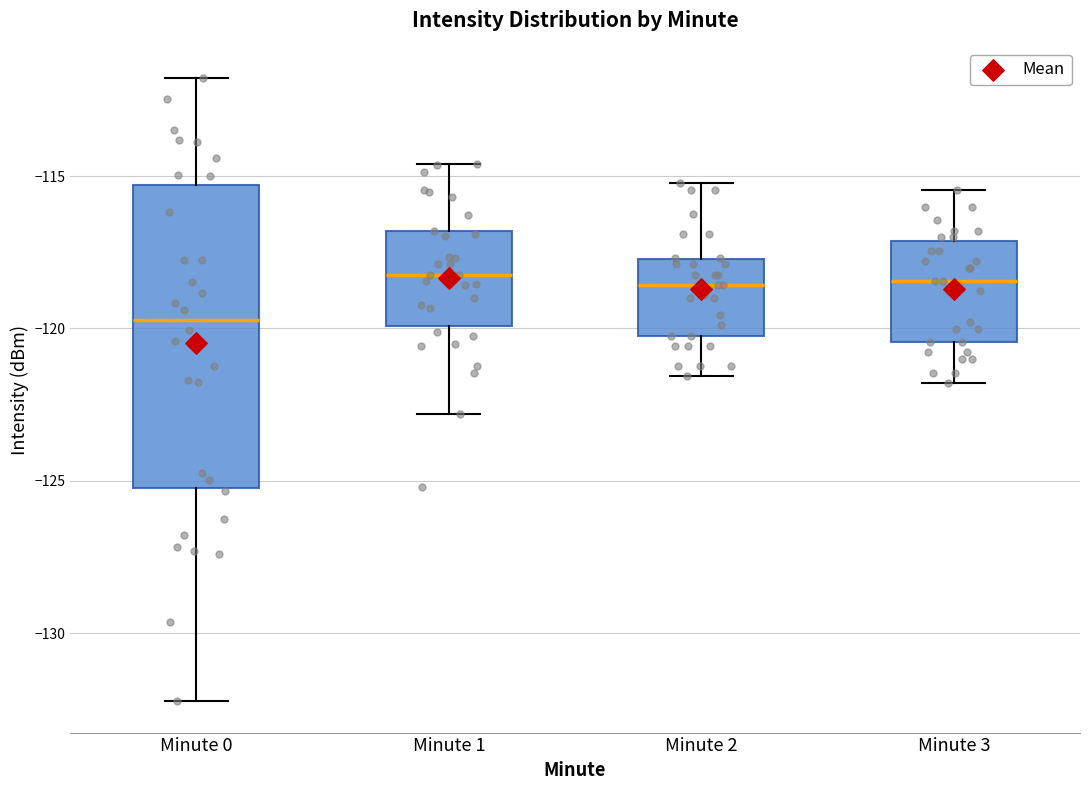

Which box has the lowest median line?

Minute 0